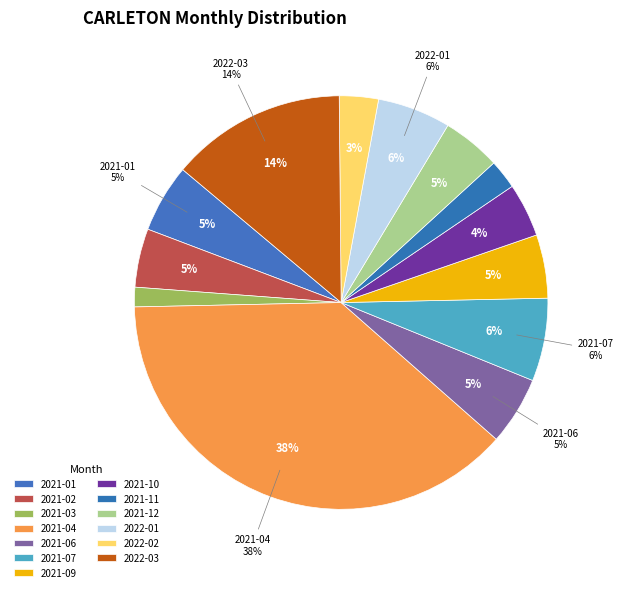

How many slices are in this pie chart?

13